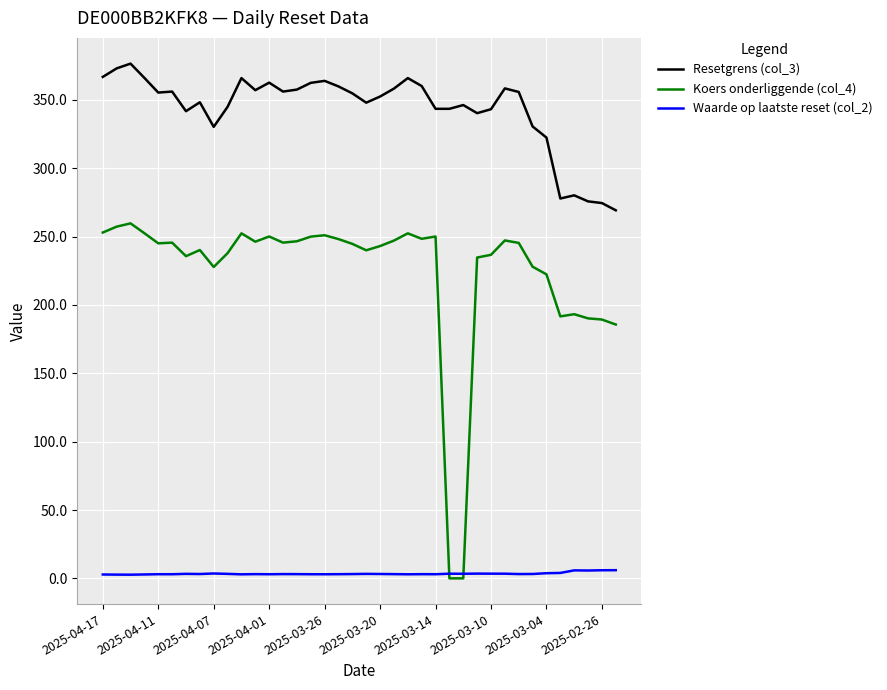

List the series in order of their overall mean, lowest first.

Waarde op laatste reset (col_2), Koers onderliggende (col_4), Resetgrens (col_3)